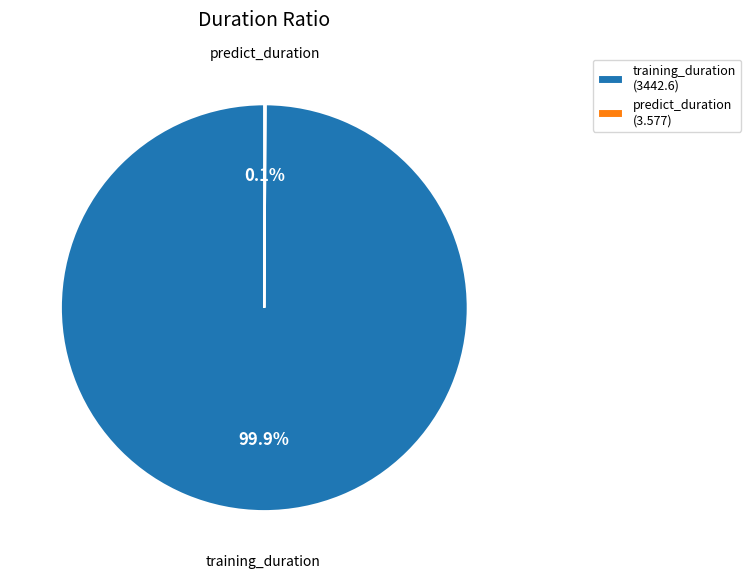

Which category accounts for the majority?

training_duration